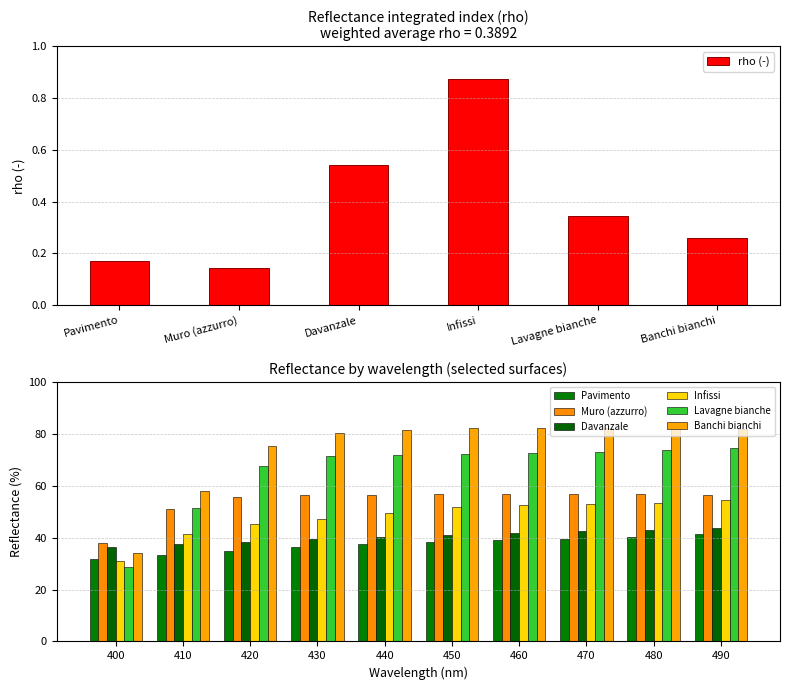

Reading right to left, extract all data points from this chart.

Pavimento: 490=41.6	480=40.5	470=39.6	460=39.2	450=38.5	440=37.6	430=36.3	420=34.9	410=33.5	400=31.9
Muro (azzurro): 490=56.6	480=56.8	470=56.9	460=56.9	450=56.9	440=56.6	430=56.4	420=55.8	410=51.2	400=38.0
Davanzale: 490=43.7	480=43.1	470=42.5	460=41.9	450=41.2	440=40.5	430=39.5	420=38.6	410=37.6	400=36.5
Infissi: 490=54.5	480=53.5	470=53.0	460=52.6	450=51.8	440=49.8	430=47.2	420=45.2	410=41.4	400=30.9
Lavagne bianche: 490=74.7	480=74.0	470=73.2	460=72.6	450=72.2	440=71.9	430=71.6	420=67.8	410=51.6	400=28.9
Banchi bianchi: 490=82.1	480=82.3	470=82.5	460=82.5	450=82.3	440=81.6	430=80.6	420=75.7	410=58.2	400=34.2